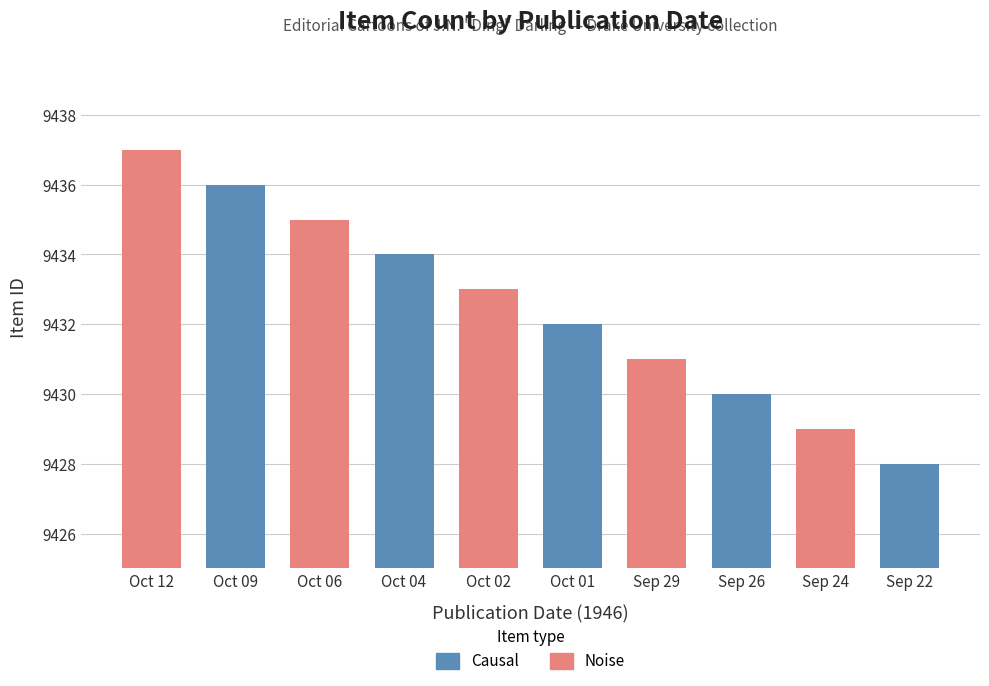

Which label corresponds to the largest value in the chart?

Oct 12